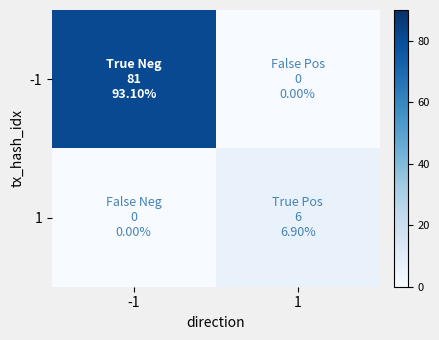

Which has a higher value, 1 or -1?

-1